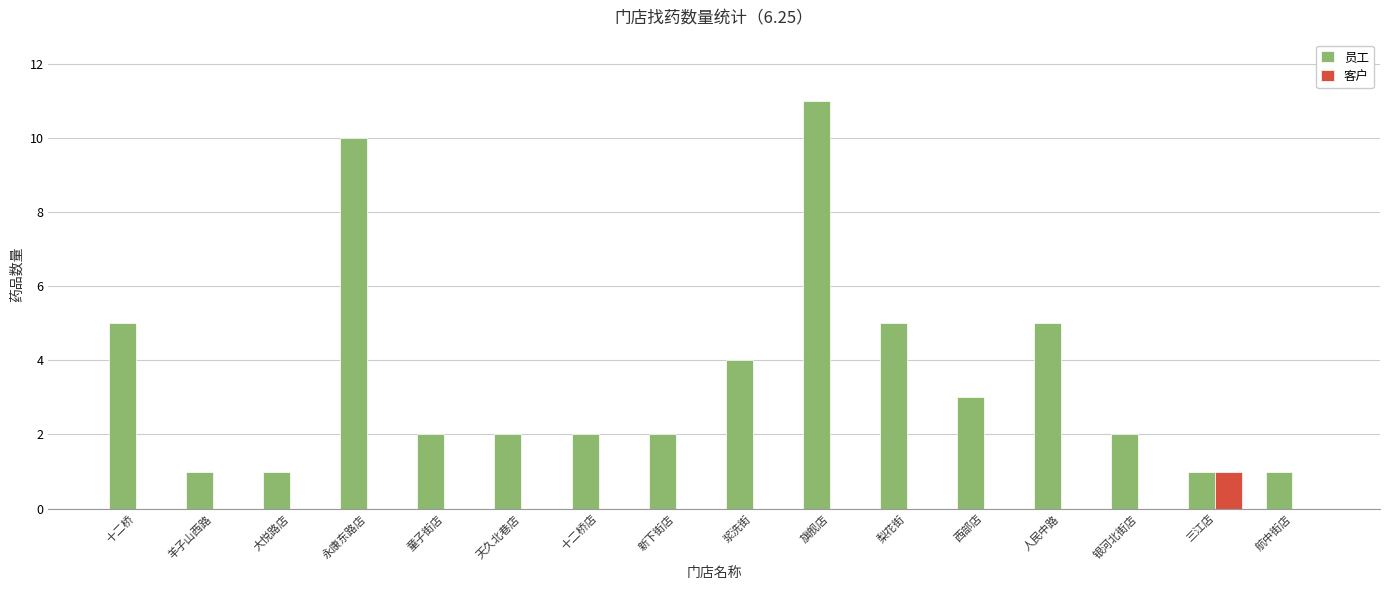

Are the bars horizontal?

No